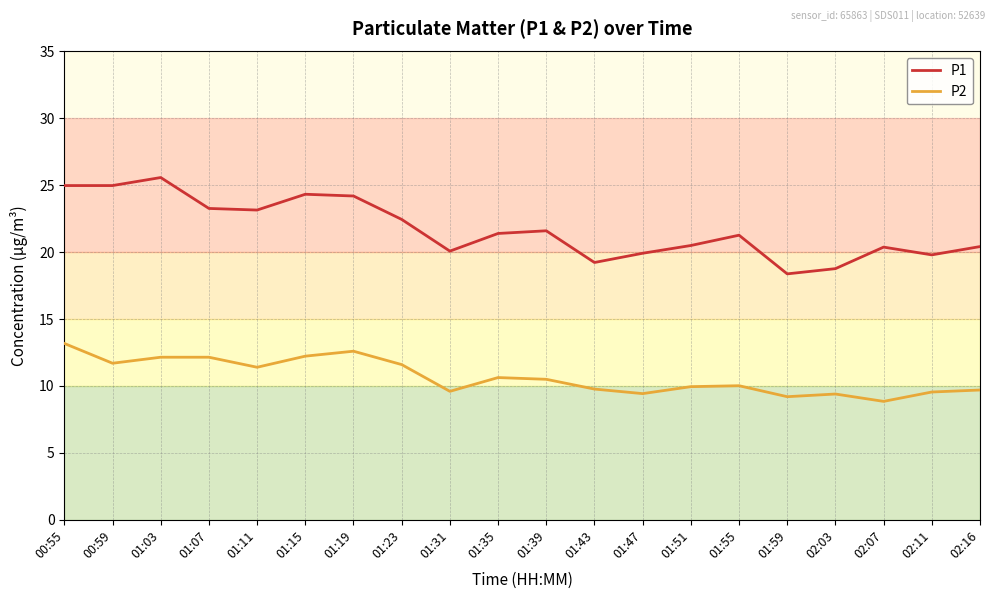

Is the value of P1 at 01:47 greater than the value of P2 at 01:43?

Yes